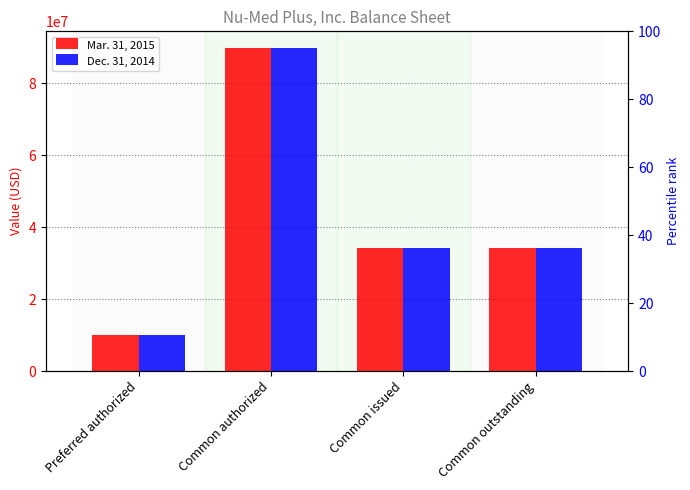

The value of Dec. 31, 2014 at Common outstanding is 15489952. True or false?

False